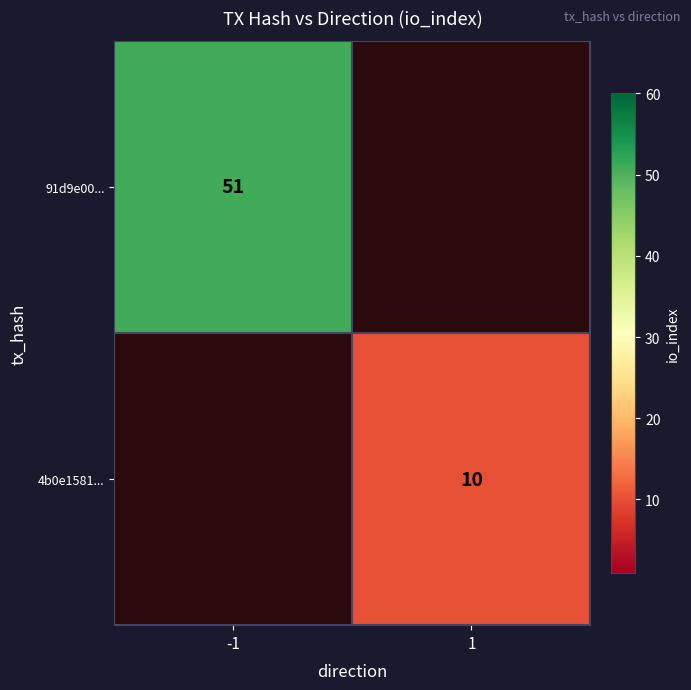

Is the value of 4b0e1581... at 1 greater than the value of 91d9e00... at -1?

No